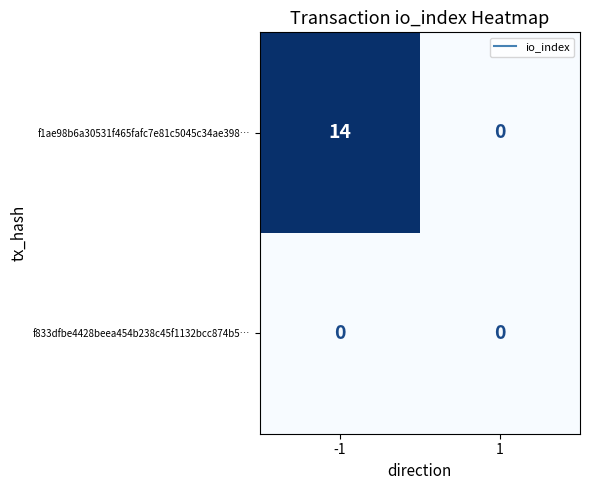

Reading left to right, list all the values displayed in this chart.

f1ae98b6a30531f465fafc7e81c5045c34ae398…: 14	0
f833dfbe4428beea454b238c45f1132bcc874b5…: 0	0